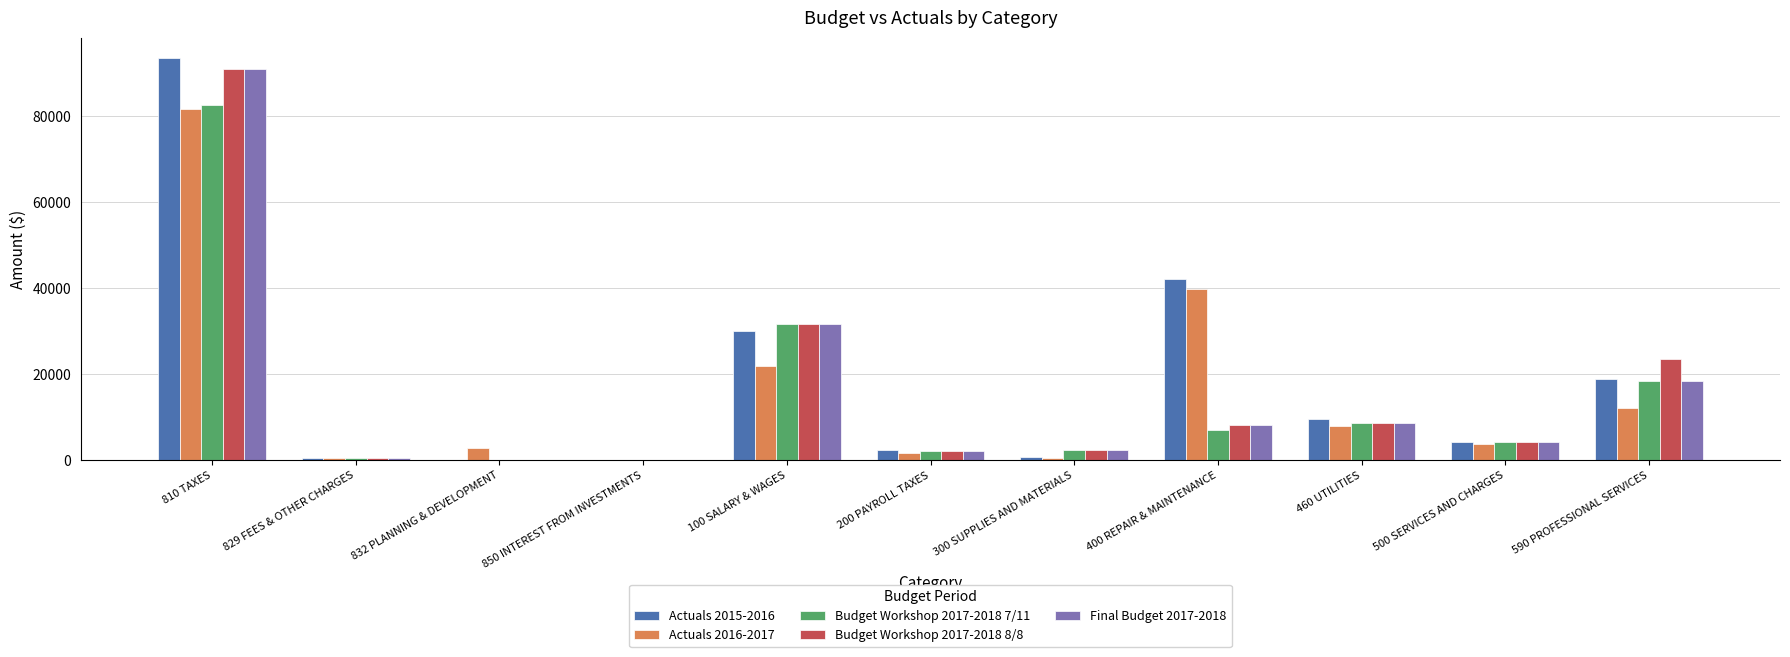

How many groups of bars are there?

11